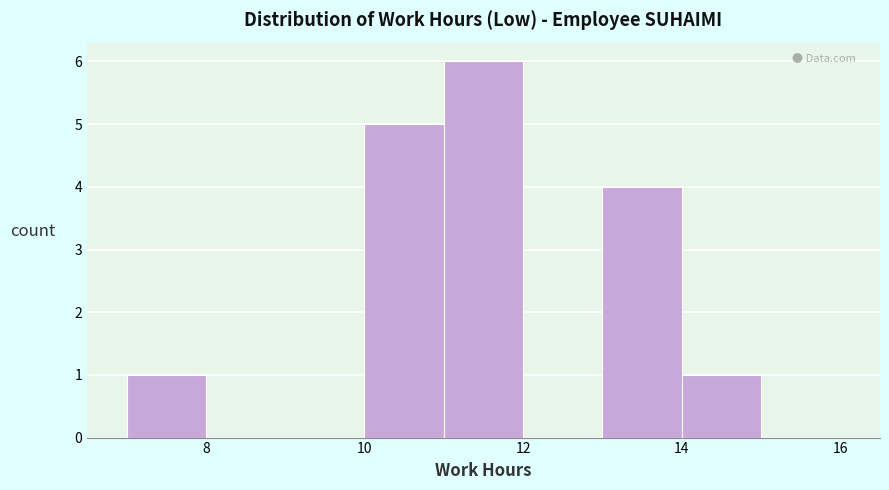

Which range on the x-axis has the tallest bar?

11 to 12